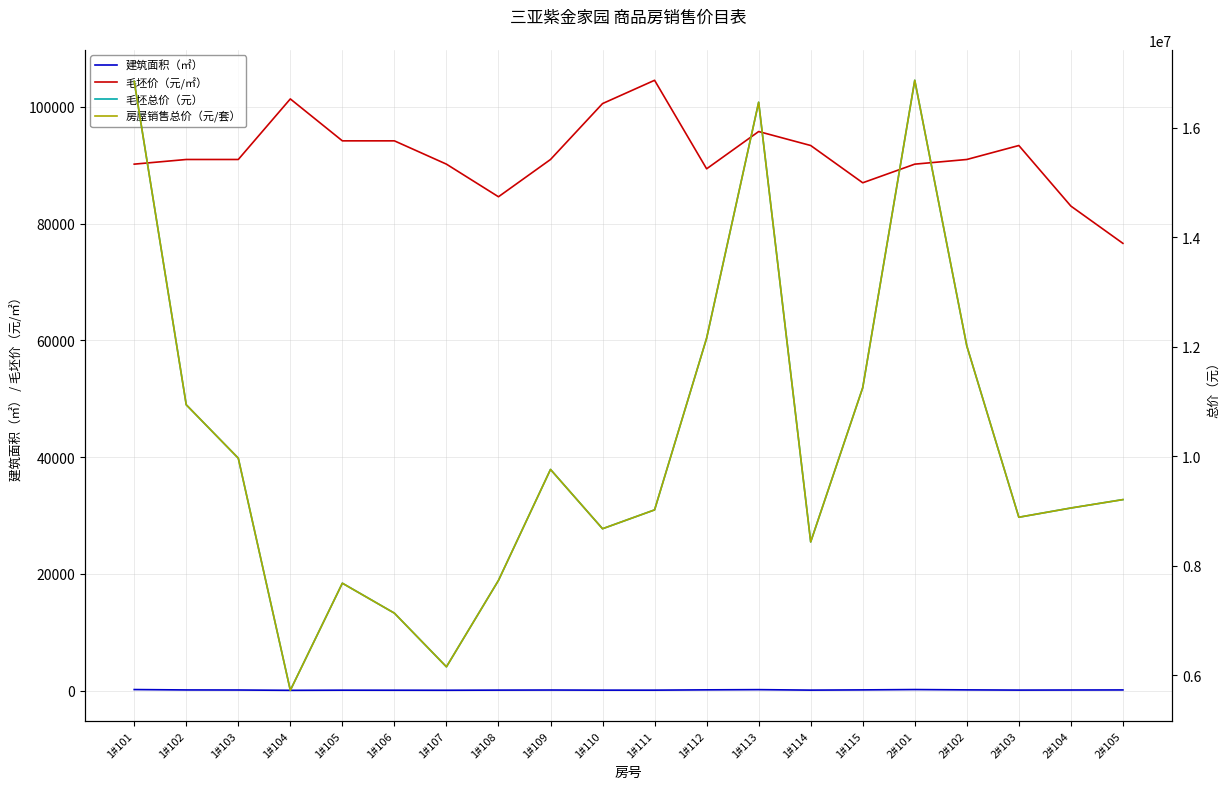

Rank the series by their maximum value, from highest to lowest.

毛坯总价（元）, 房屋销售总价（元/套）, 毛坯价（元/㎡）, 建筑面积（㎡）